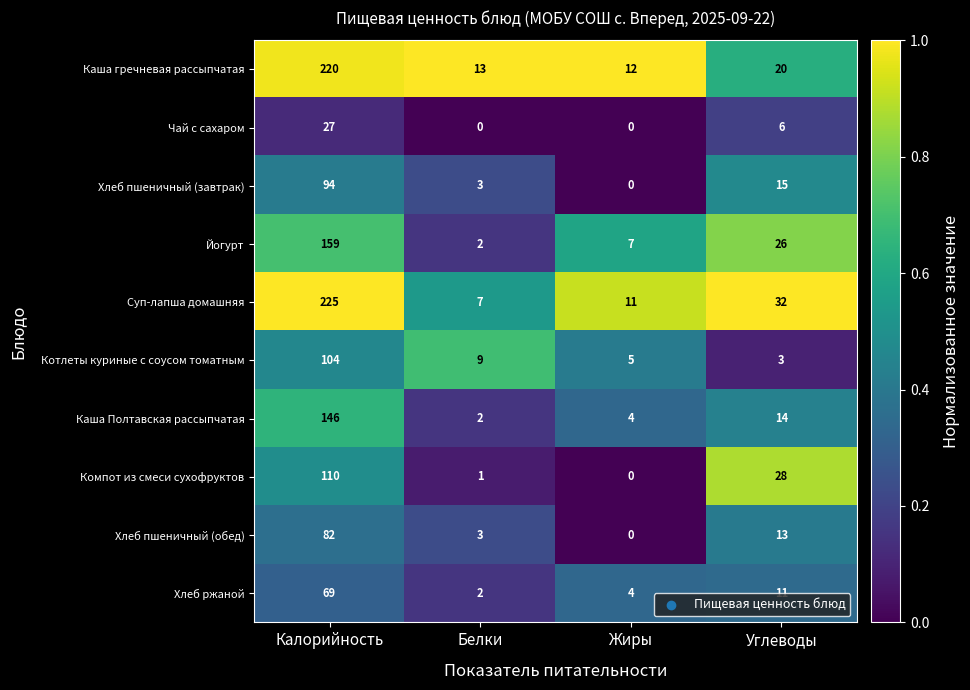

Which series has the widest spread of values?

Суп-лапша домашняя